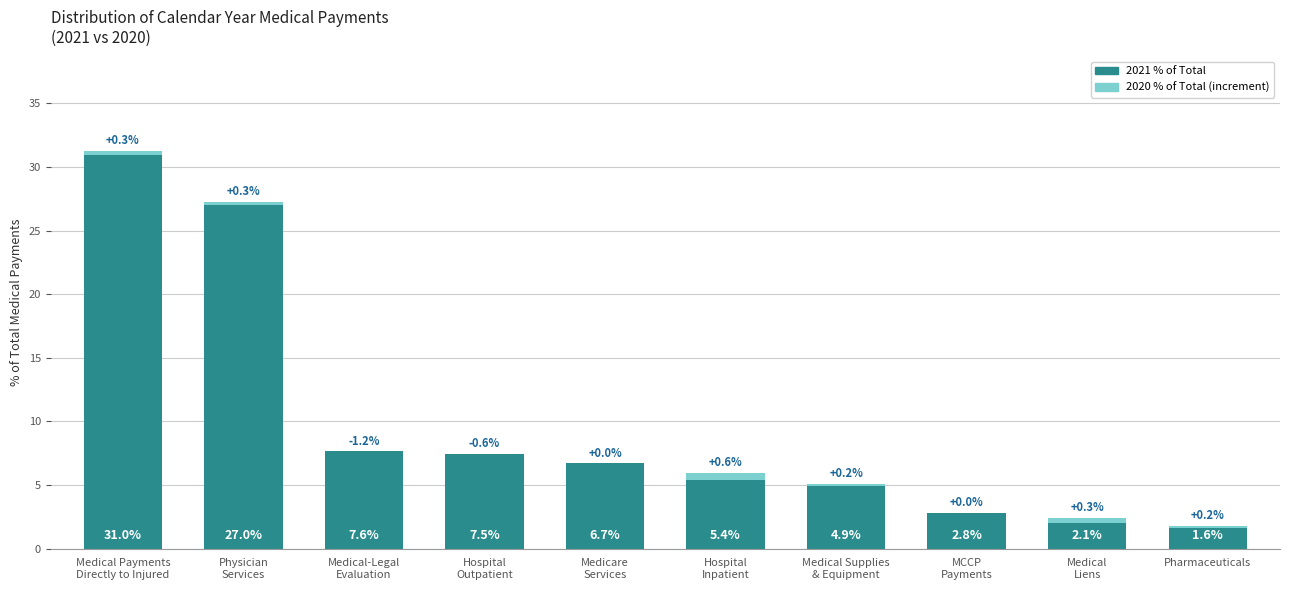

Are the bars grouped side by side (vs. stacked)?

No